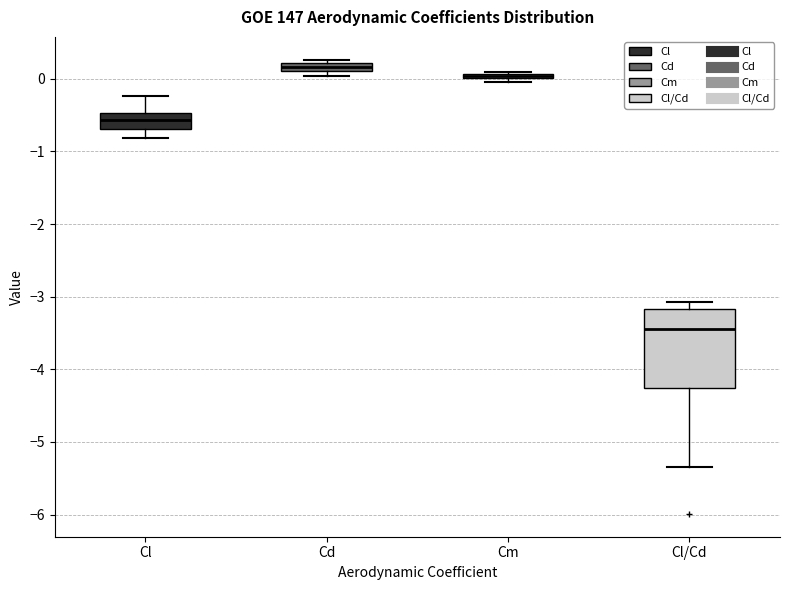

Where is the lower edge of the box for Cd on the y-axis? The values are not printed on the chart, so give them approximately, as read against the axis.

0.1